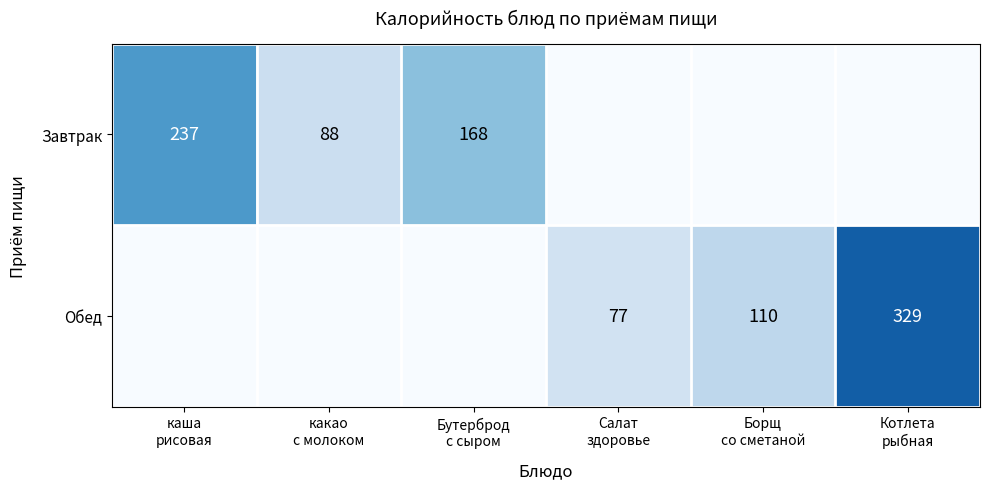

What is the maximum value shown in the chart?

329